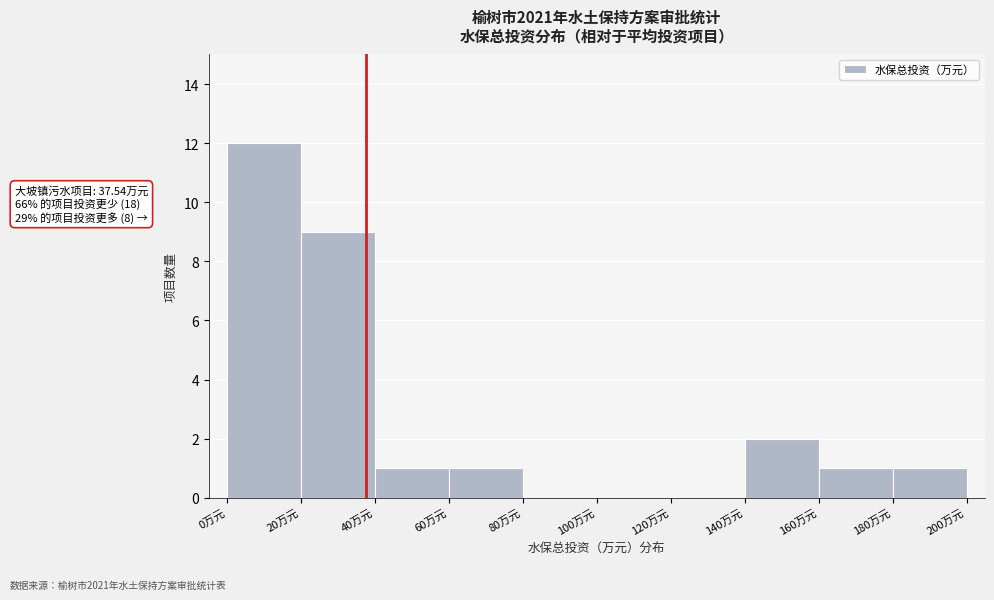

Which range on the x-axis has the tallest bar?

0 to 20